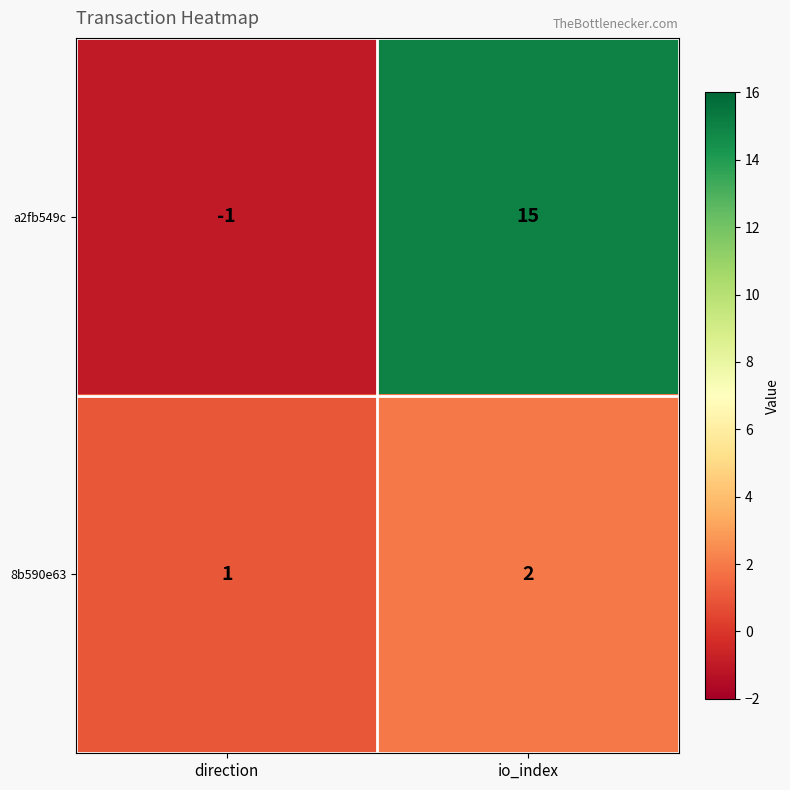

List the series in order of their overall mean, lowest first.

8b590e63, a2fb549c